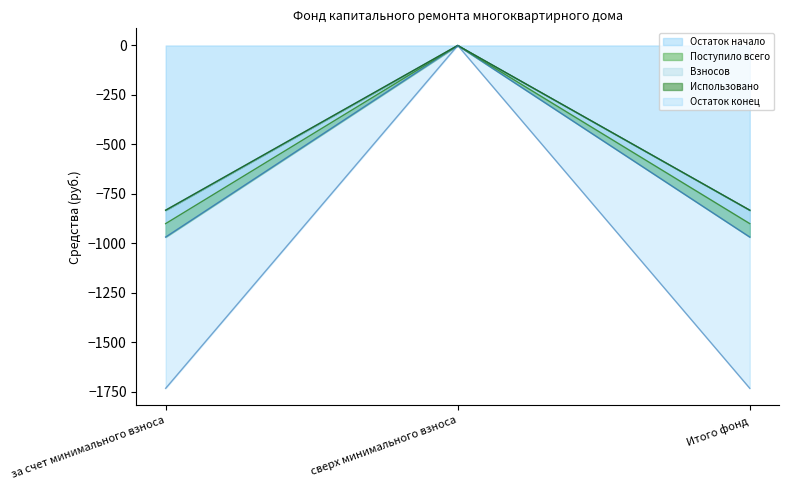

How many values in Остаток начало are below zero?

2